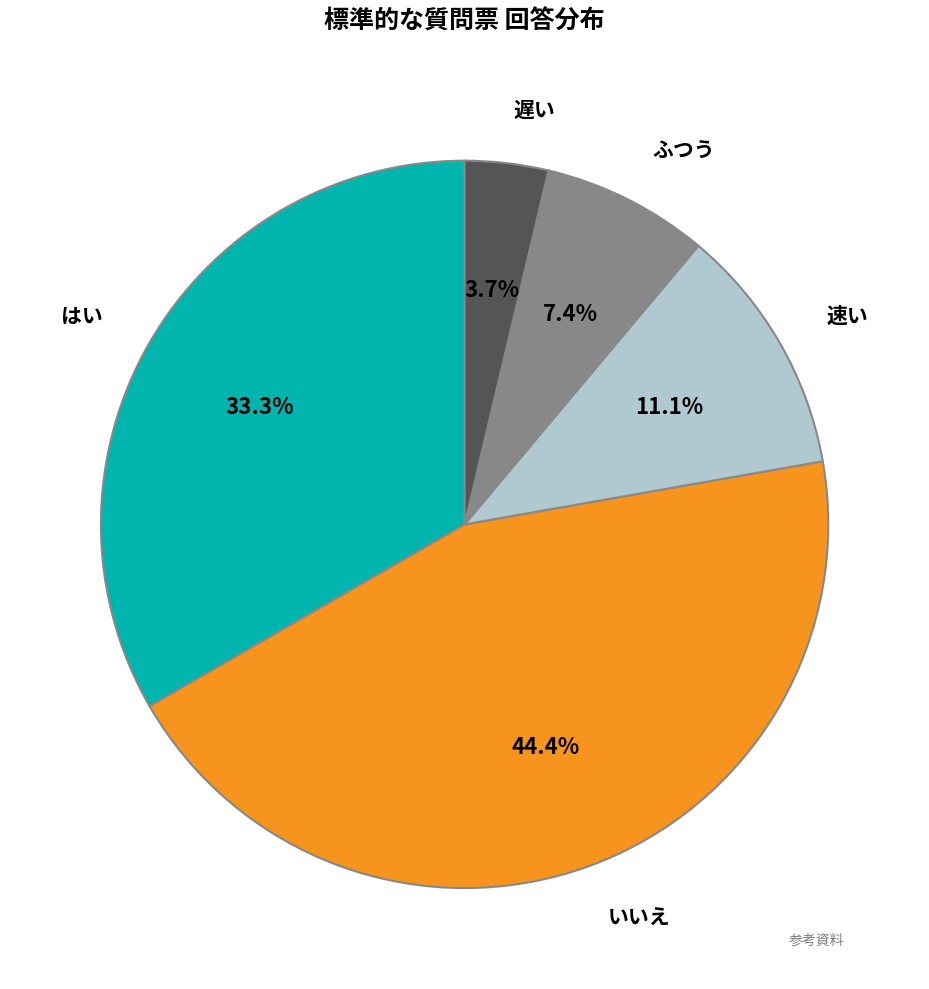

Is there any slice that represents more than half of the pie?

No